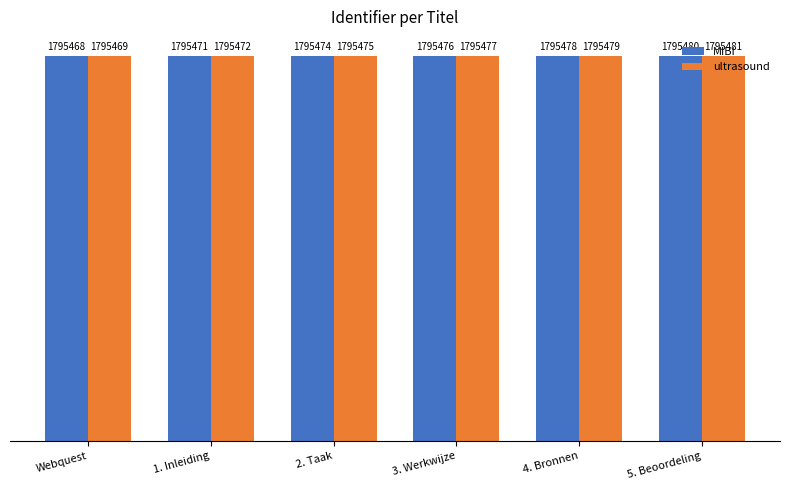

Is it true that MIBI equals 3222996 at 3. Werkwijze?

False